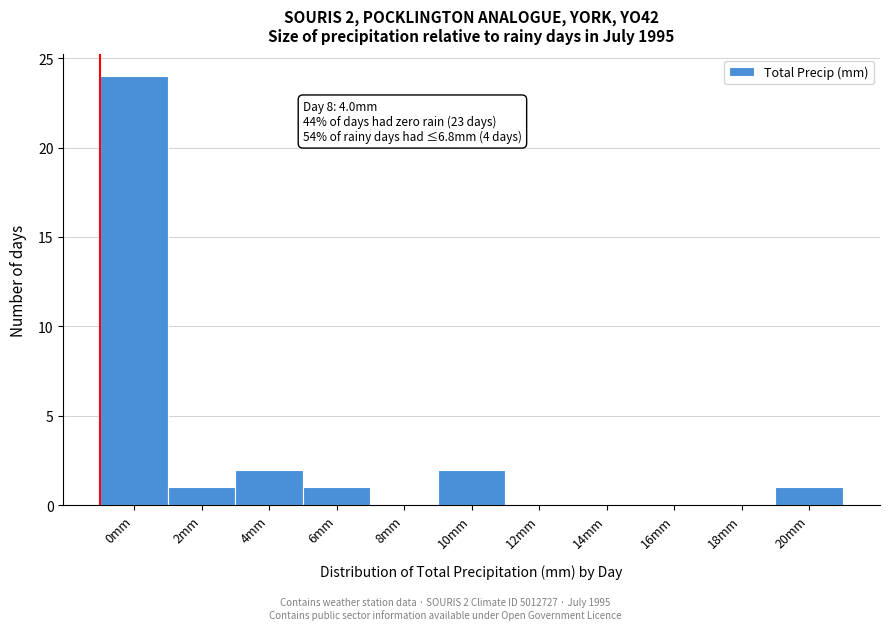

Reading left to right, transcribe all the data shown in this chart.

0mm=24	2mm=1	4mm=2	6mm=1	8mm=0	10mm=2	12mm=0	14mm=0	16mm=0	18mm=0	20mm=1